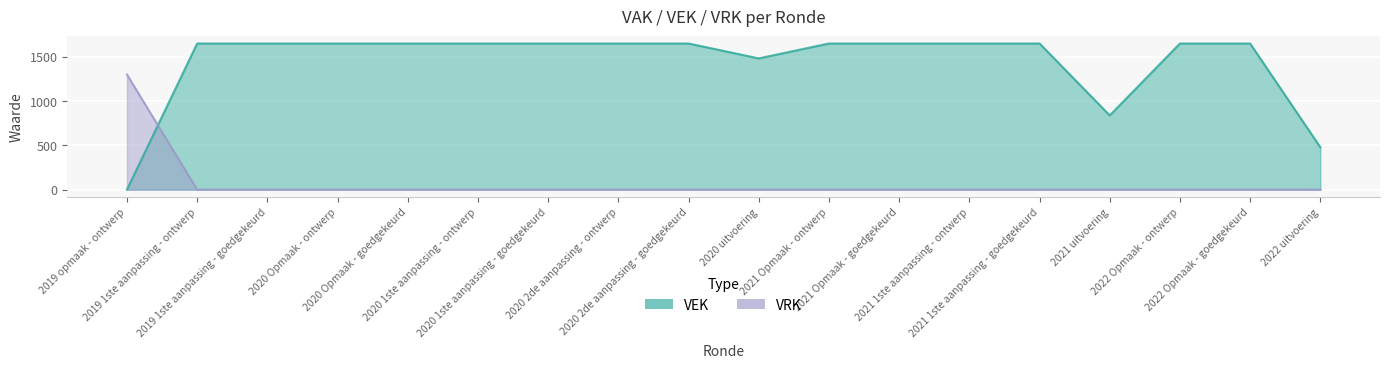

True or false: VRK has a value of 0 at 2019 1ste aanpassing - goedgekeurd.

True